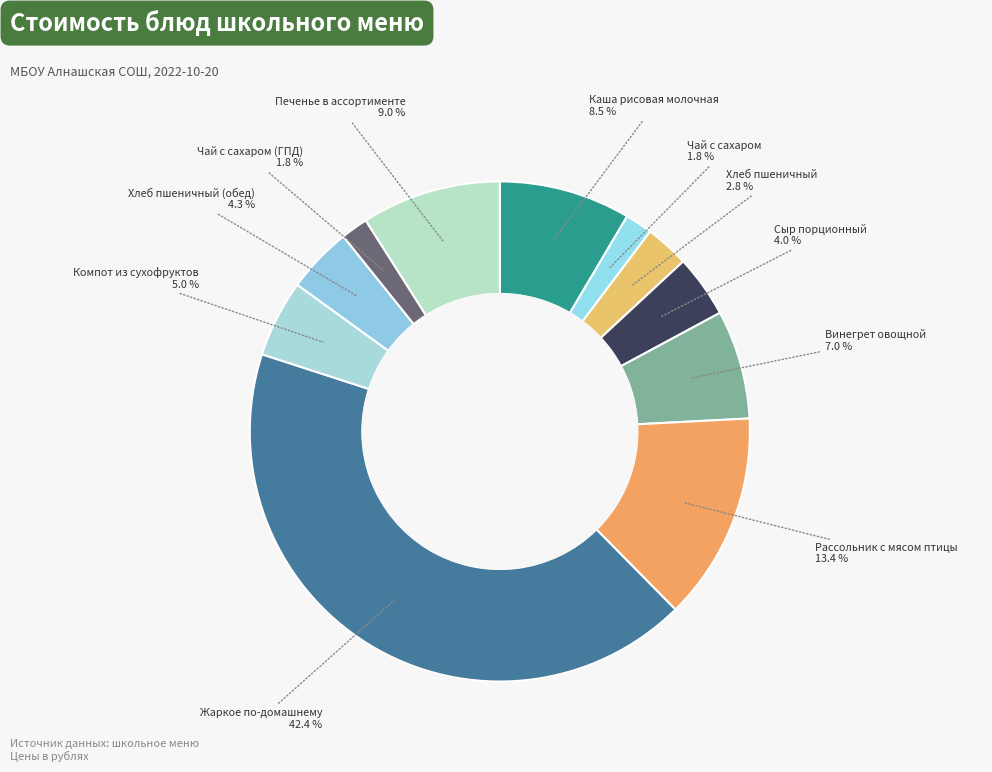

The Рассольник с мясом птицы slice represents 22% of the pie. True or false?

False